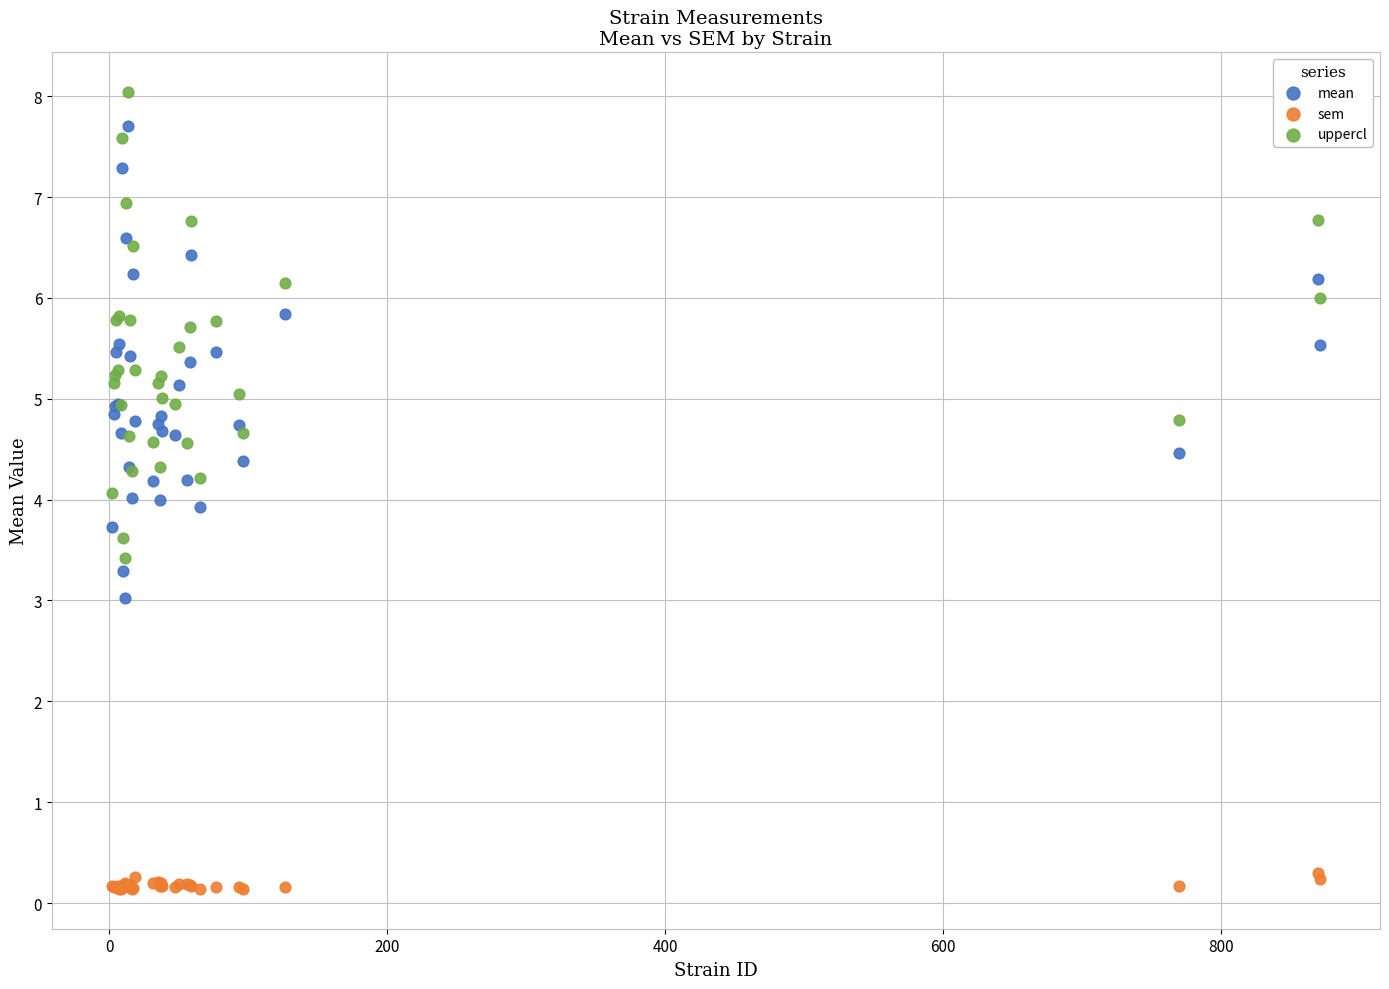

Which series reaches the minimum Y coordinate?

sem